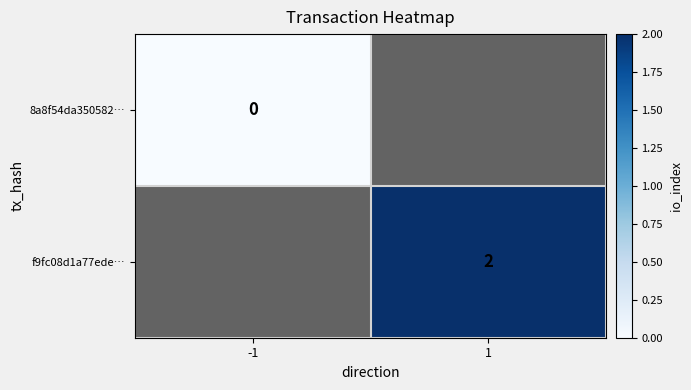

Is it true that f9fc08d1a77ede… equals 2 at 1?

True